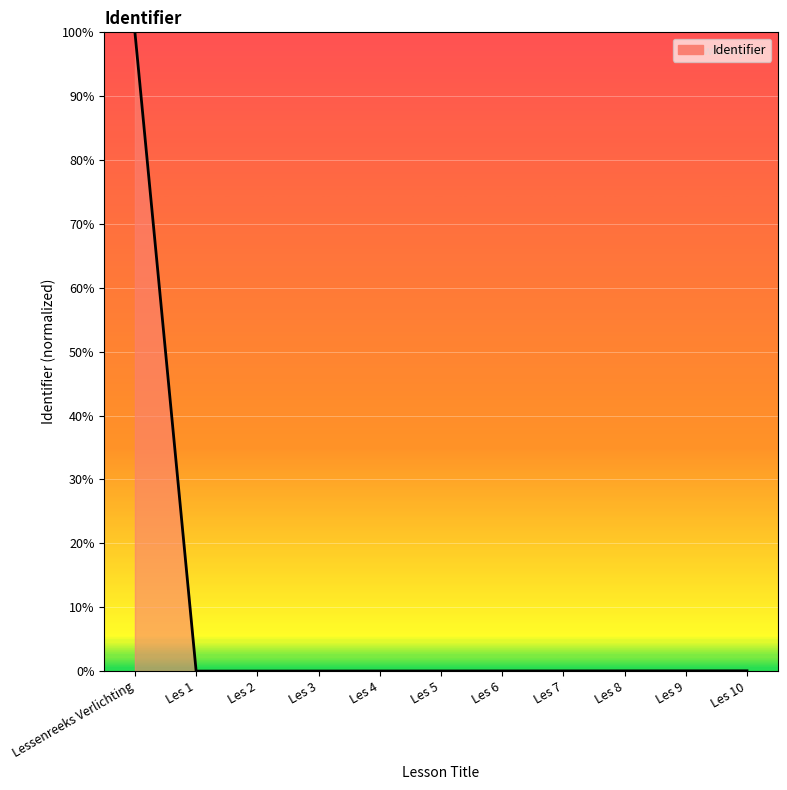

The chart shows a value of 0.0 at Les 10. True or false?

True